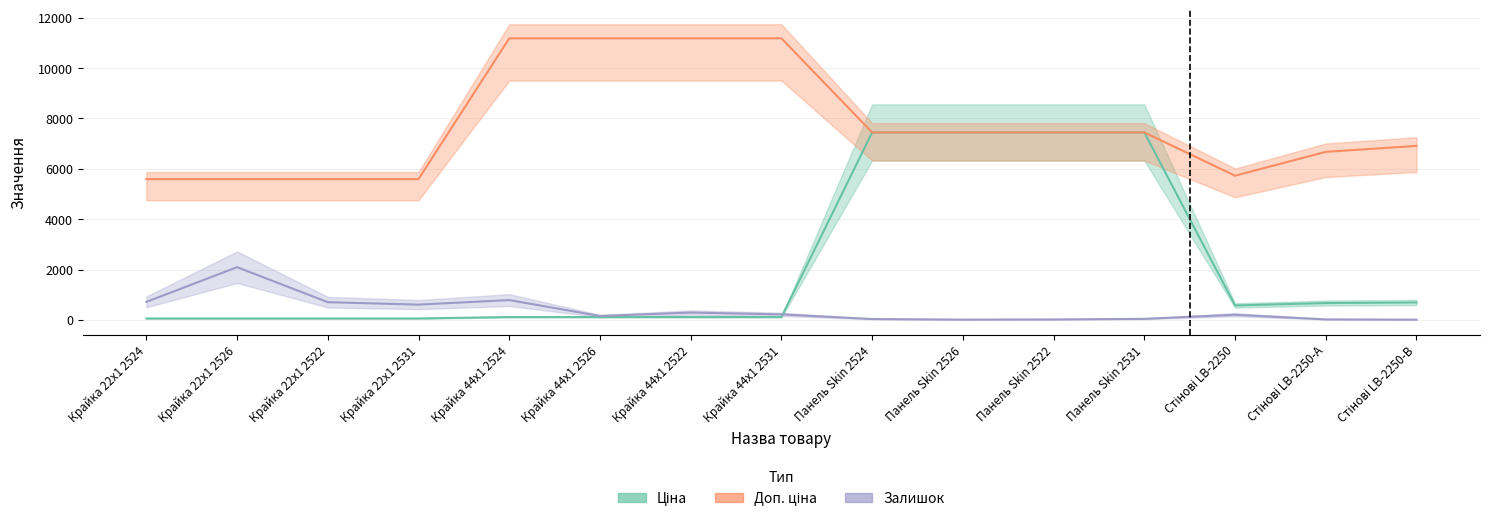

True or false: Залишок and Доп. ціна intersect in this chart.

False